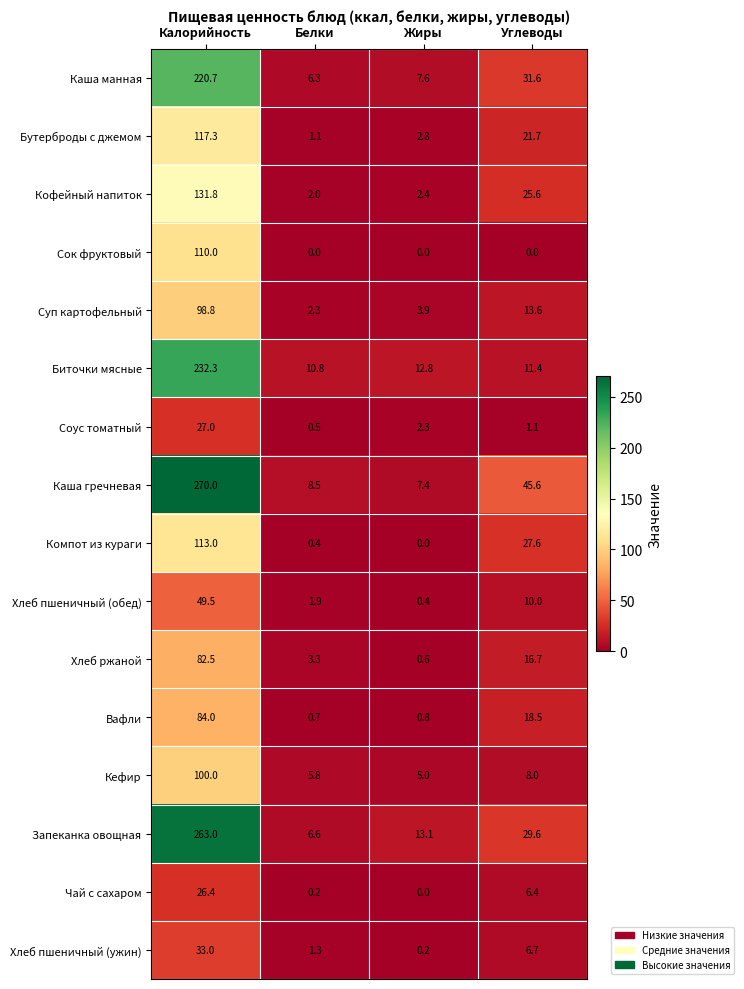

What is the approximate value of Кефир at Жиры?

5.0